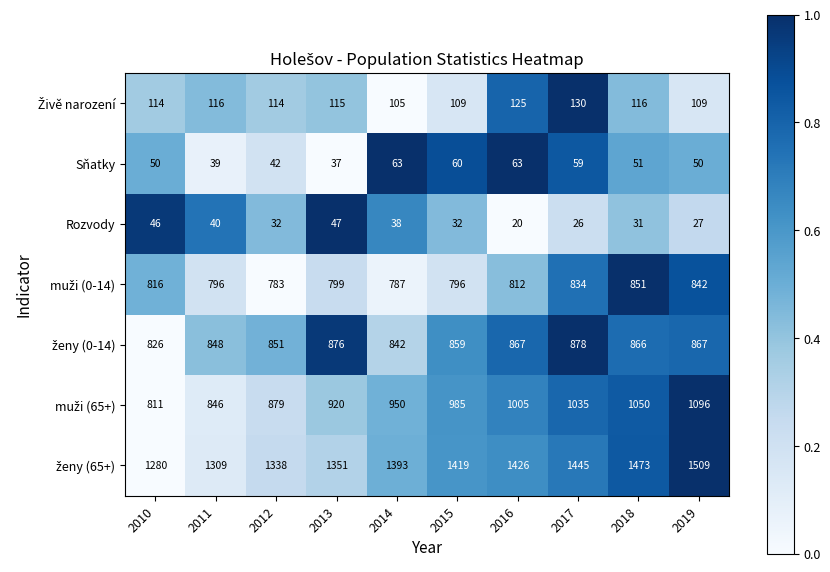

What is the total value across all series at 2018?

4438